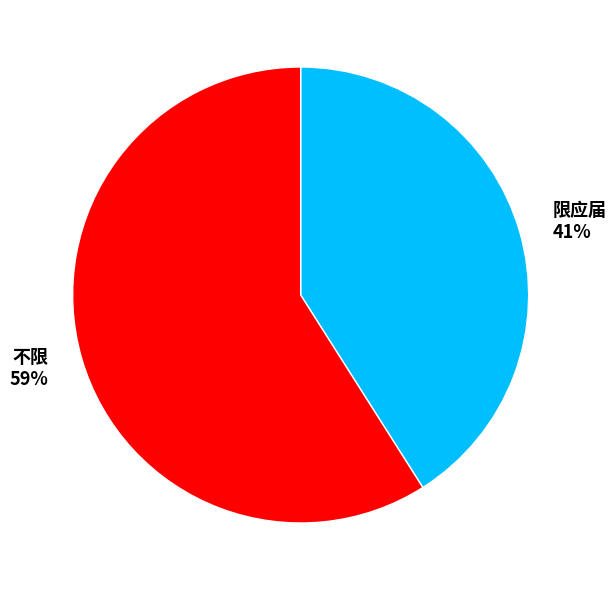

Is 不限 the majority of the pie?

Yes